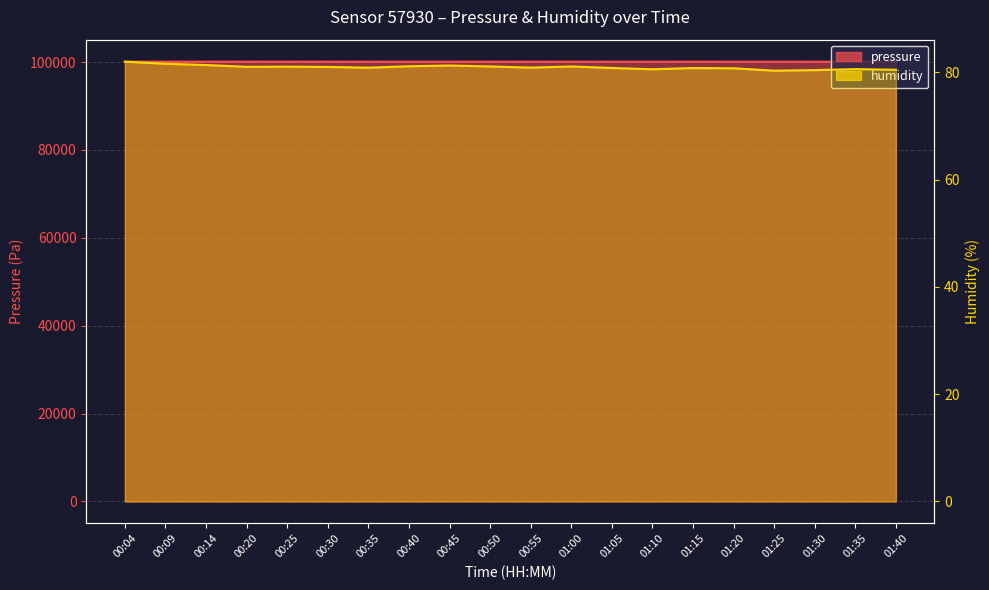

What is the highest value of the pressure series?

100082.0